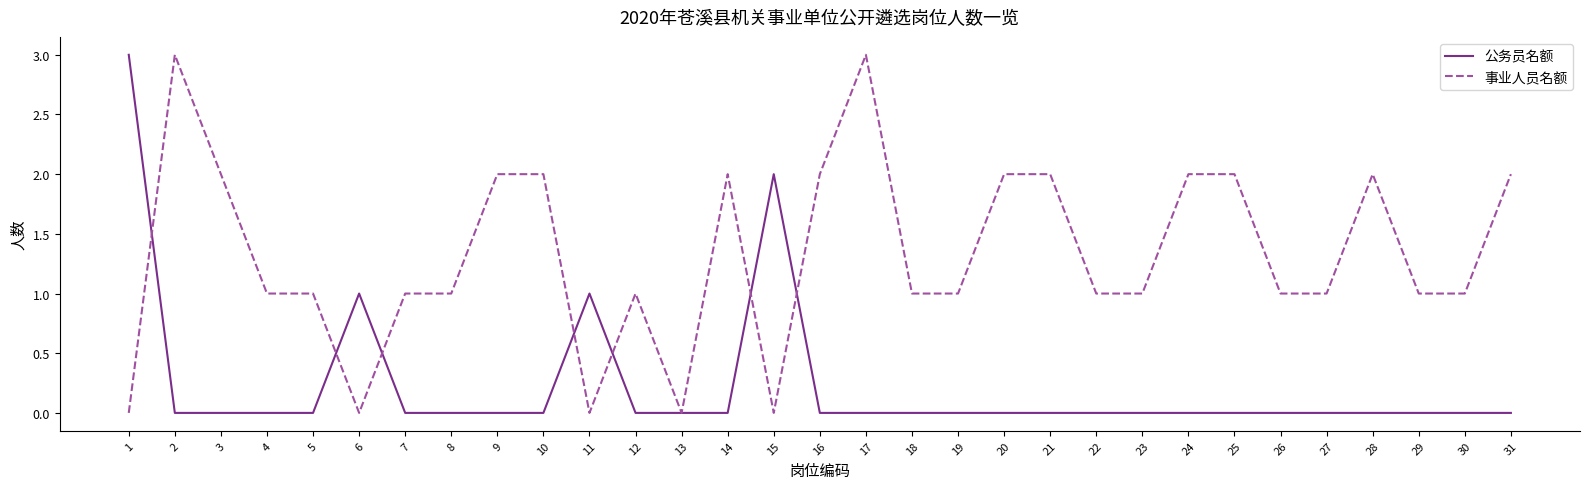

What is the maximum value shown in the chart?

3